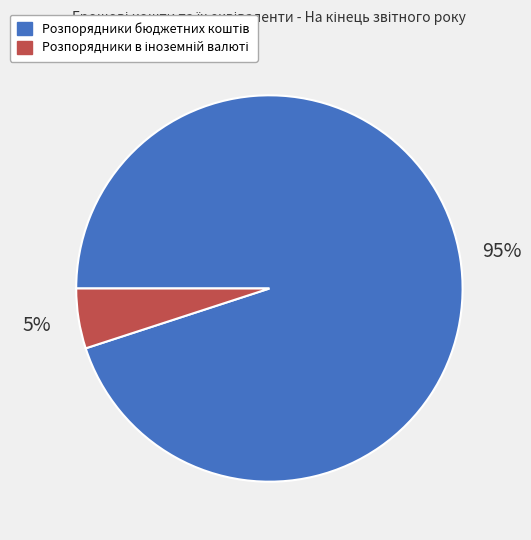

Count the number of slices in the pie.

2